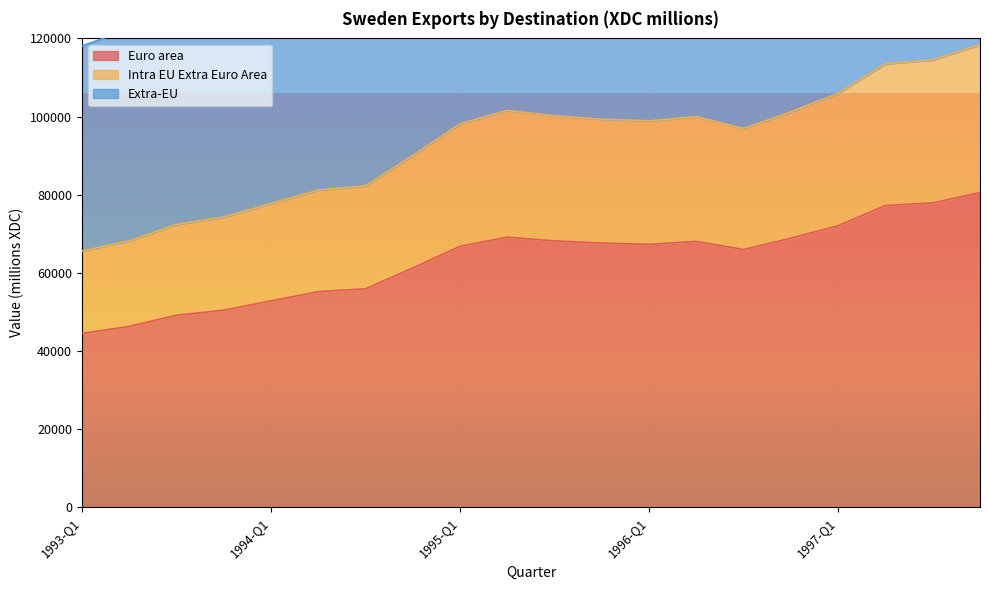

What is the difference between the maximum and second lowest values in the Extra-EU series?

88004